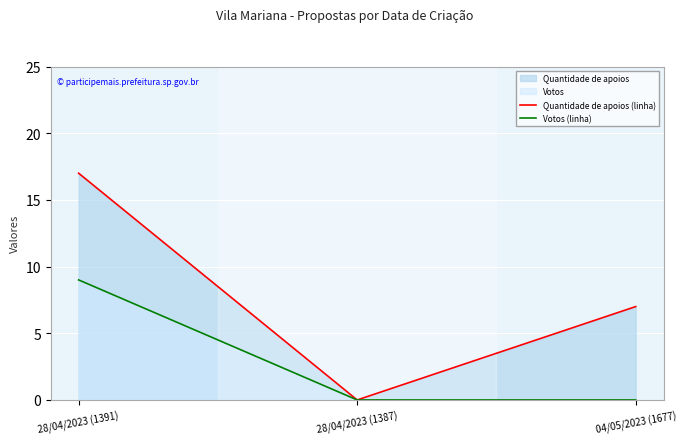

Reading right to left, transcribe all the data shown in this chart.

Quantidade de apoios (linha): 04/05/2023 (1677)=7	28/04/2023 (1387)=0	28/04/2023 (1391)=17
Votos (linha): 04/05/2023 (1677)=0	28/04/2023 (1387)=0	28/04/2023 (1391)=9